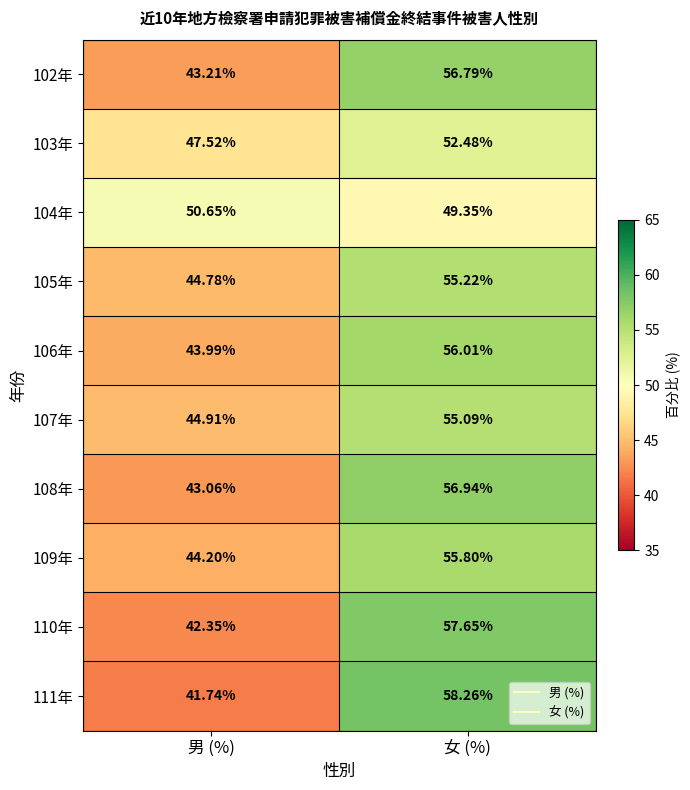

Rank the categories by 103年 value from lowest to highest.

男 (%), 女 (%)